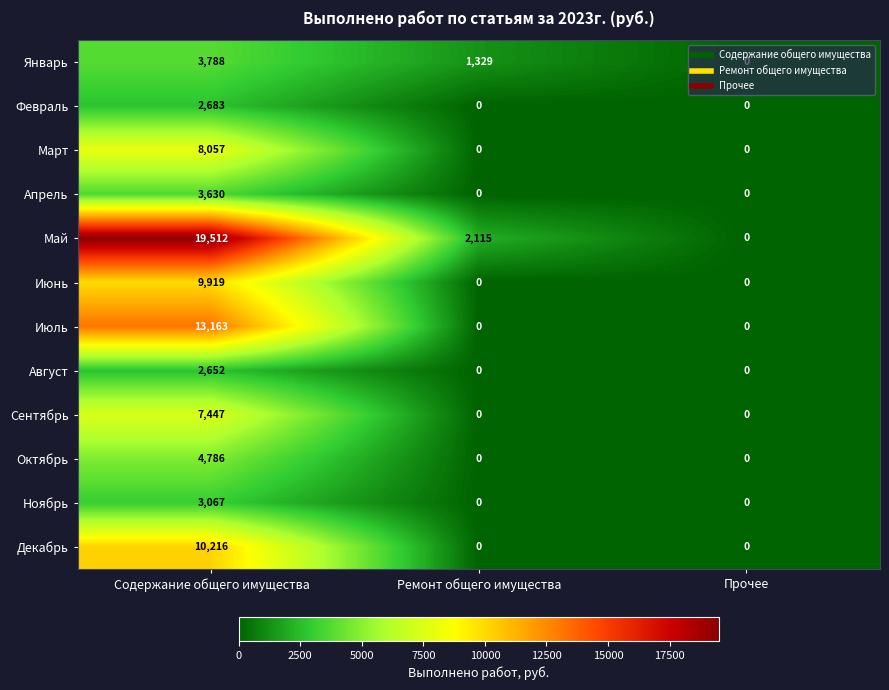

What is the average value of the Июль series?

4388